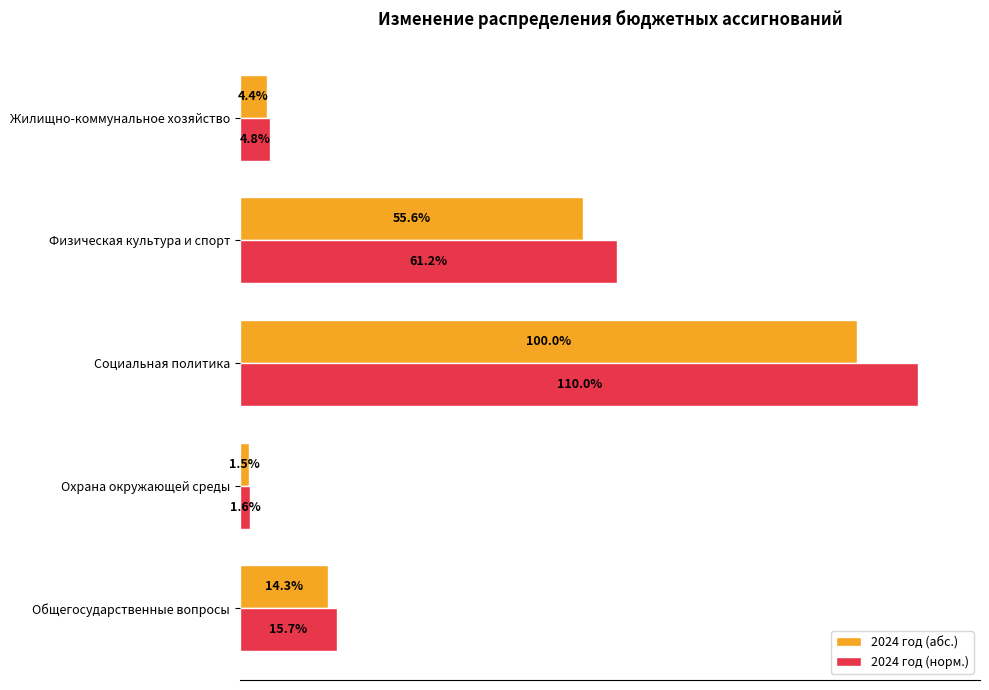

Is the value of 2024 год (абс.) at Охрана окружающей среды greater than the value of 2024 год (норм.) at Охрана окружающей среды?

No